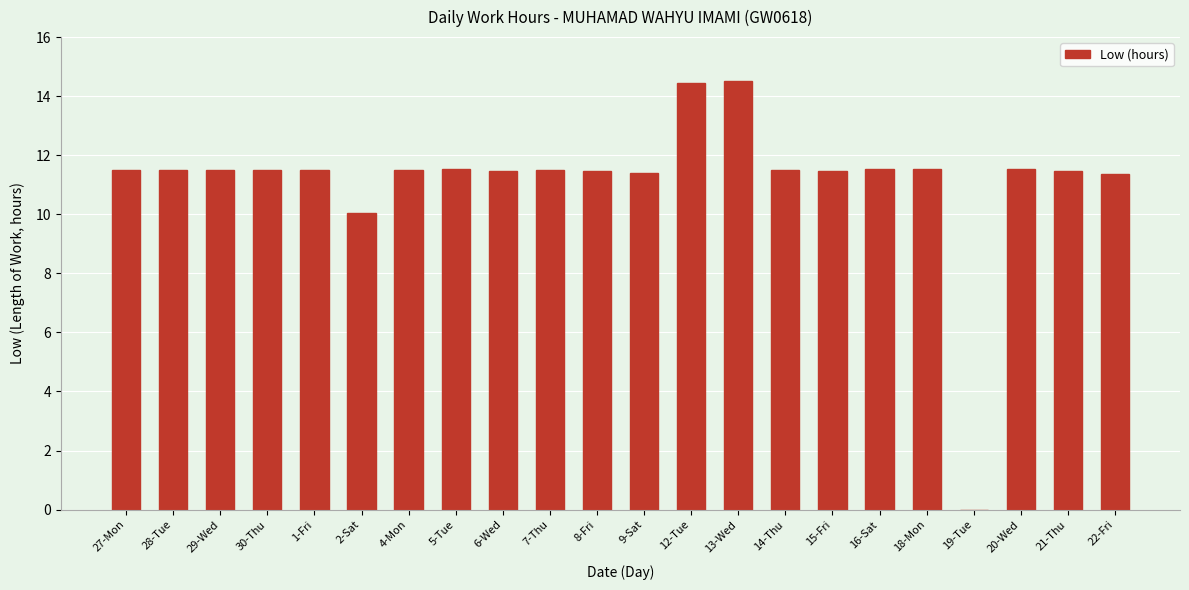

Approximately how many times larger is the value at 1-Fri compared to 5-Tue?

1.0